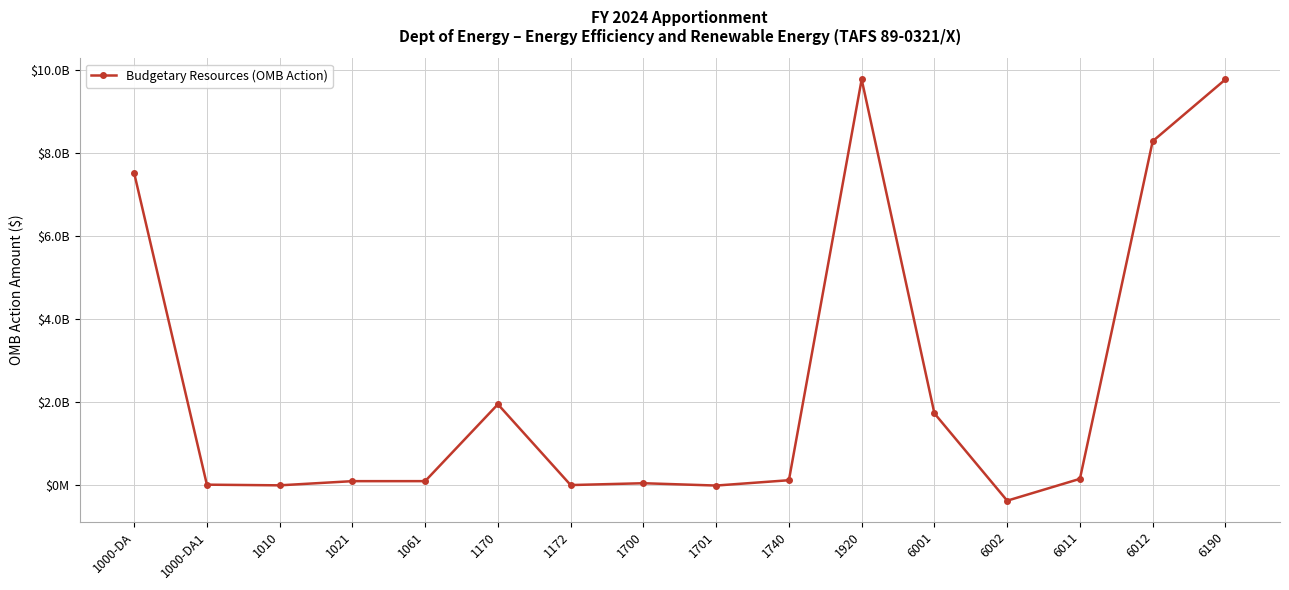

Read the value at 6001, to the nearest 10.

1725158260